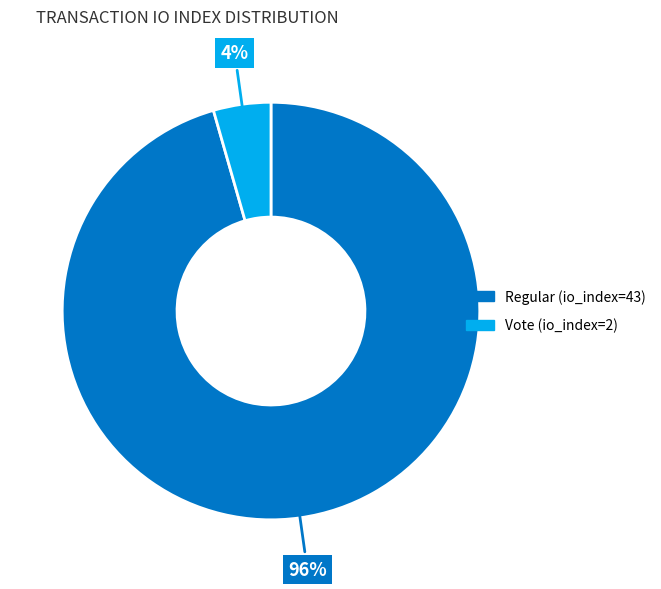

To the nearest percent, what percentage of the pie is Vote (io_index=2)?

4%